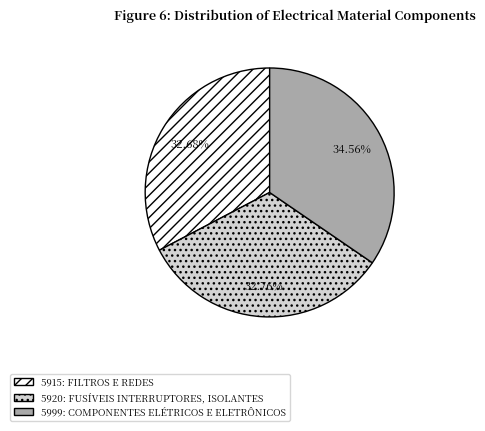

True or false: 5915: FILTROS E REDES accounts for 33% of the total.

True